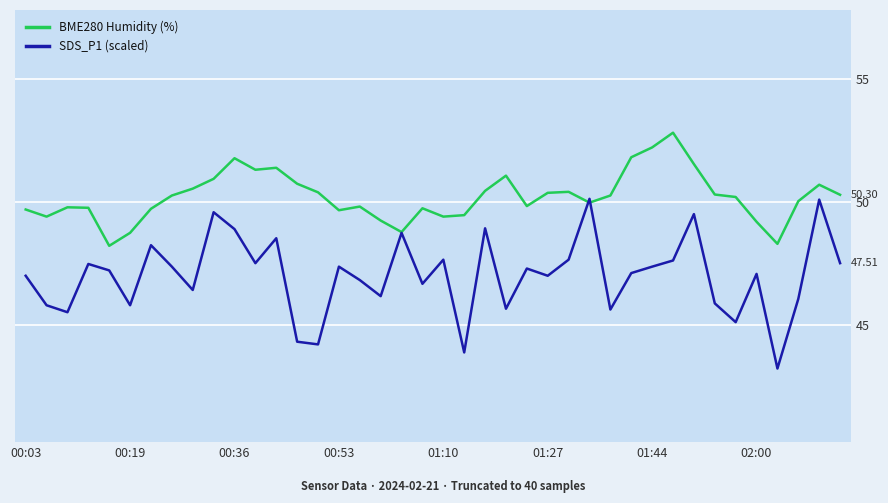

List the series in order of their overall mean, lowest first.

SDS_P1 (scaled), BME280 Humidity (%)